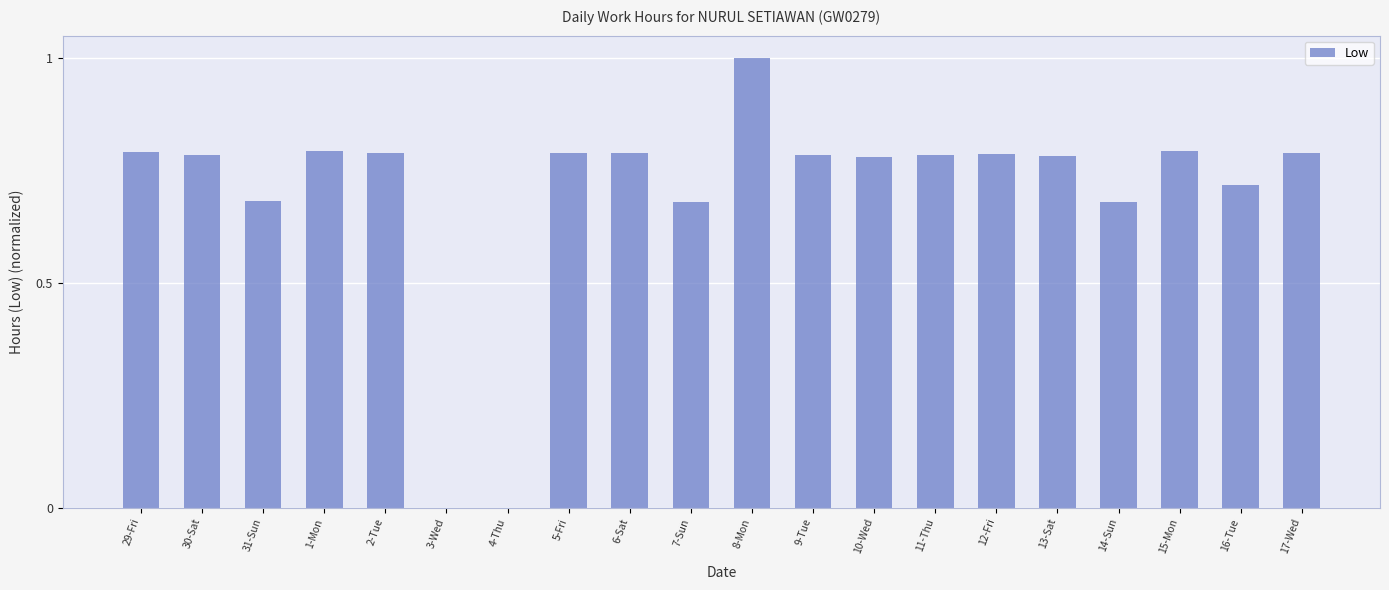

True or false: the data shows 0.2 at 11-Thu.

False